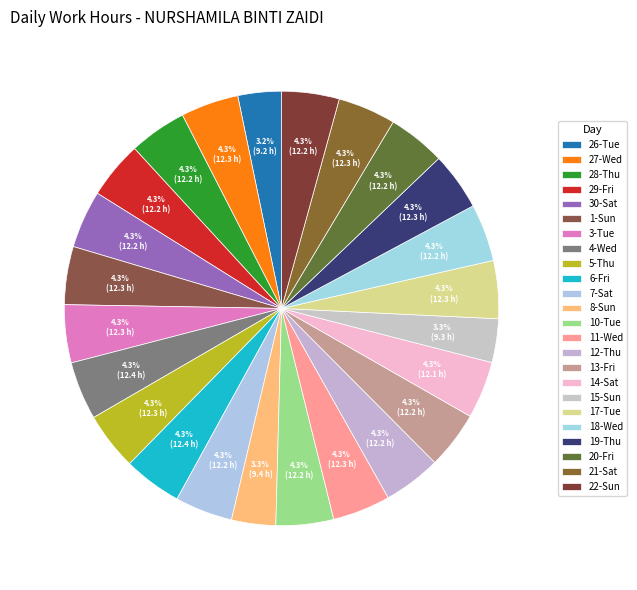

How many segments does this pie chart have?

24